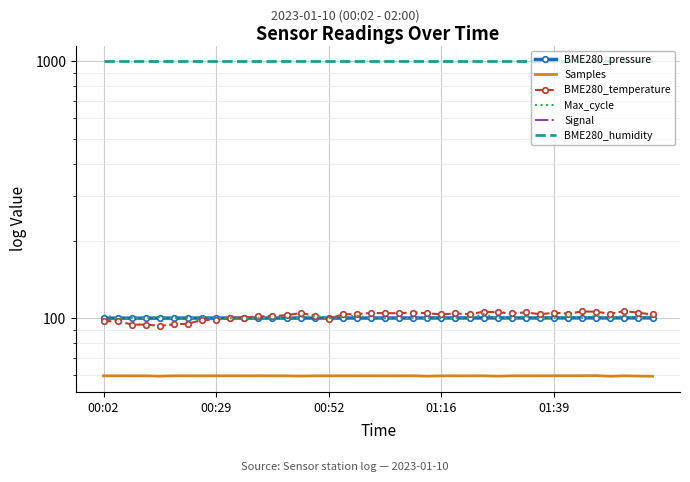

Count the number of data series in this chart.

6